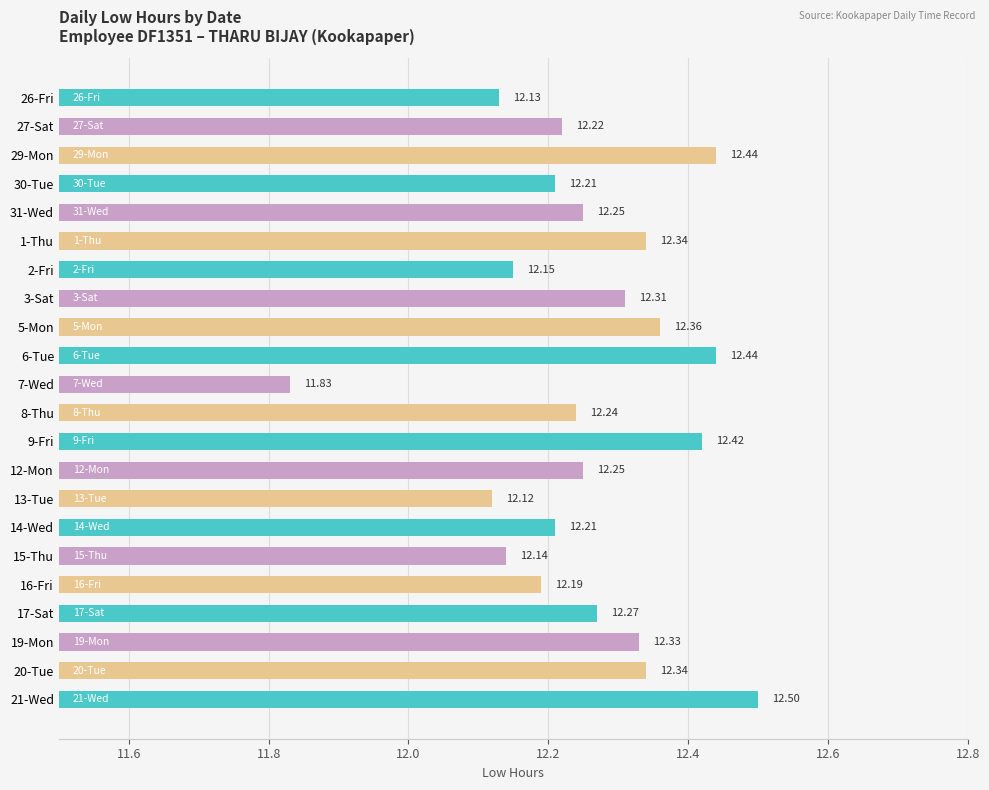

Which label corresponds to the largest value in the chart?

21-Wed